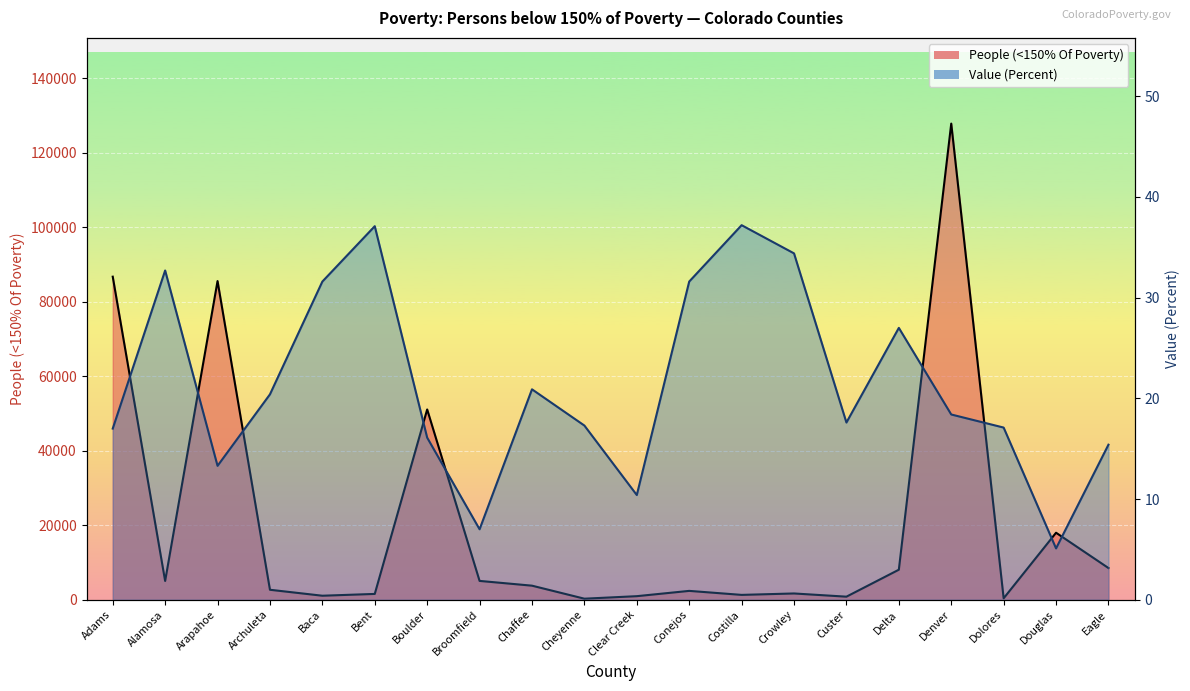

What is the maximum value shown in the chart?

127880.0